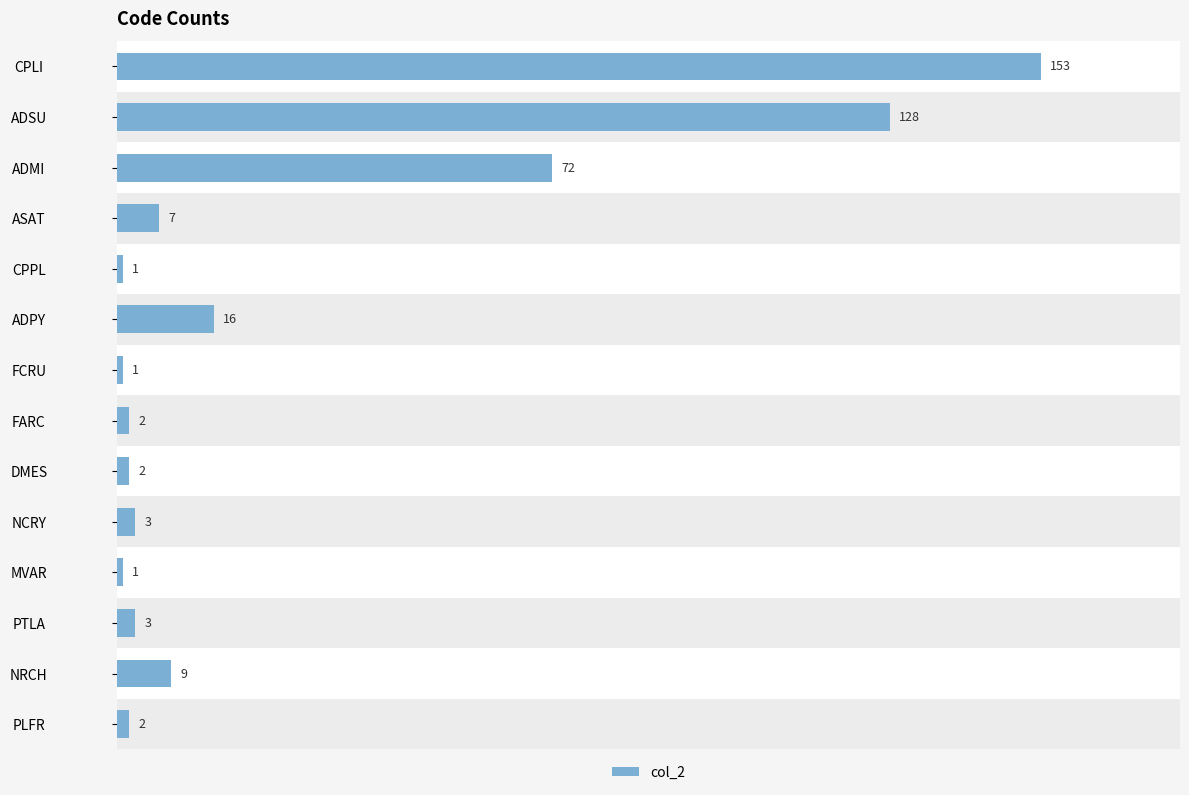

What is the label of the 11th bar from the bottom?

ASAT